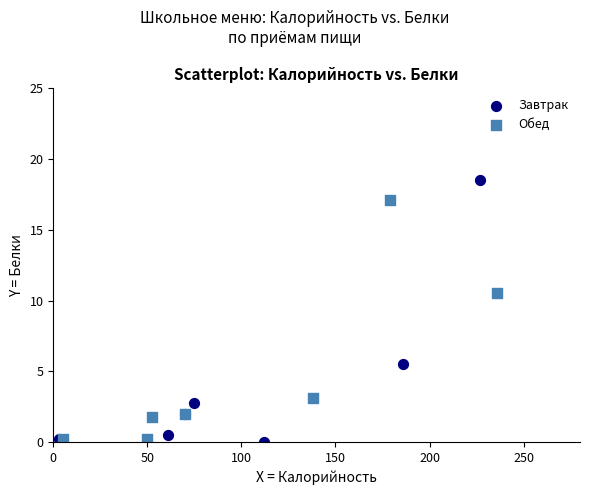

Which series reaches the maximum Y coordinate?

Завтрак